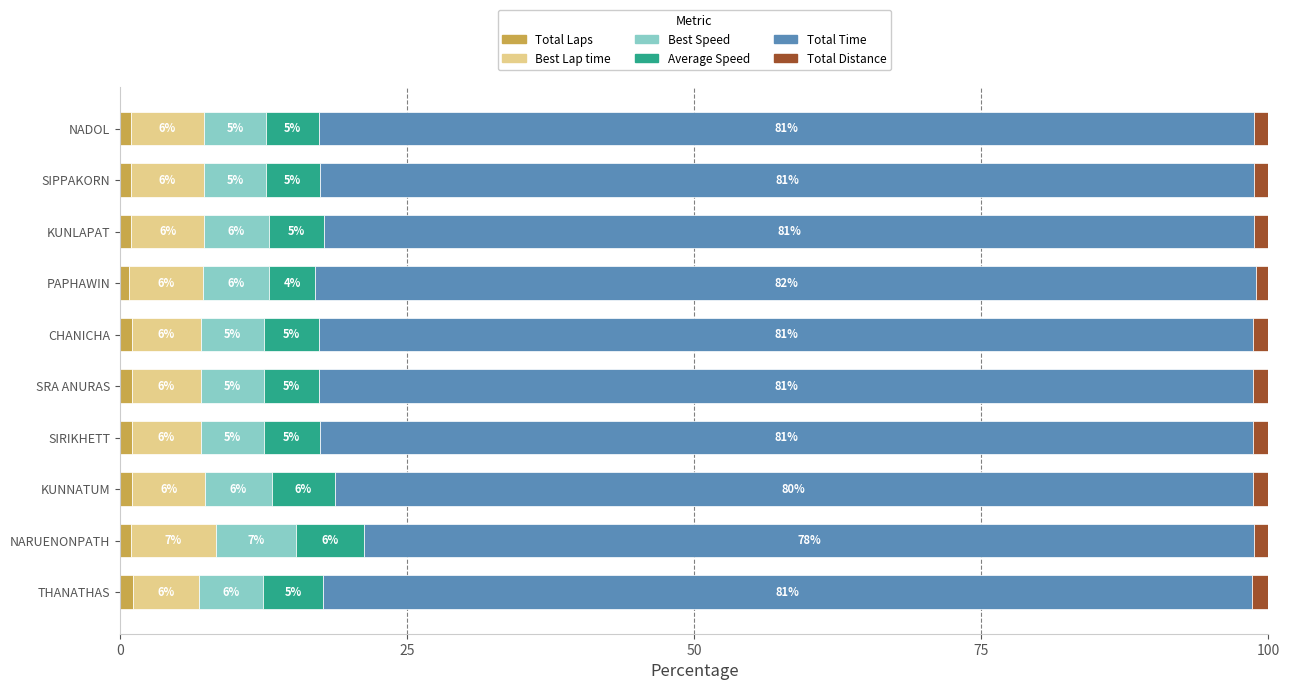

Where is Total Laps nearest to the value 0?

PAPHAWIN